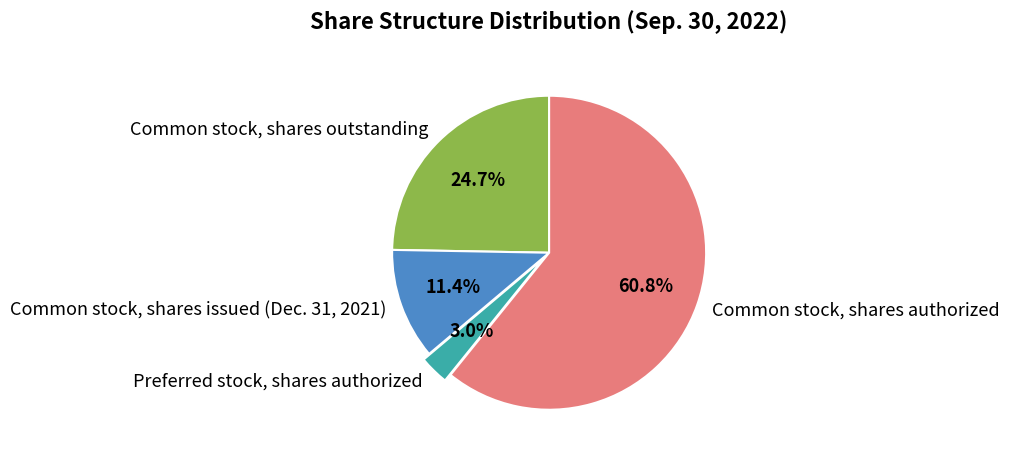

Does any single category account for the majority?

Yes